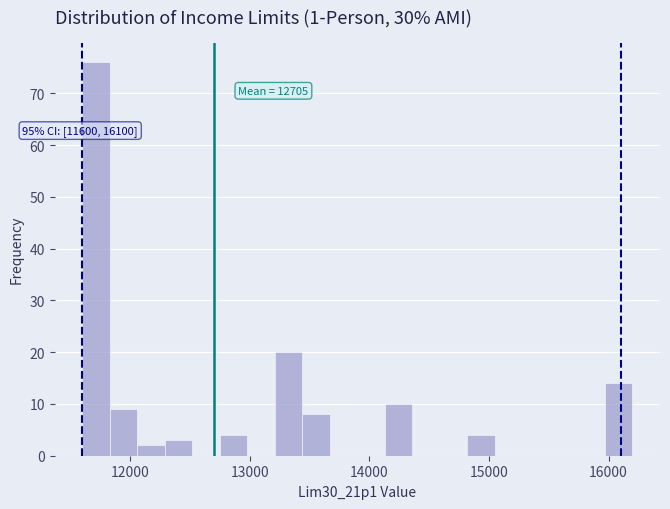

Around what value on the x-axis is the tallest bar? Give the approximate position of its centre, as read against the axis.

11700